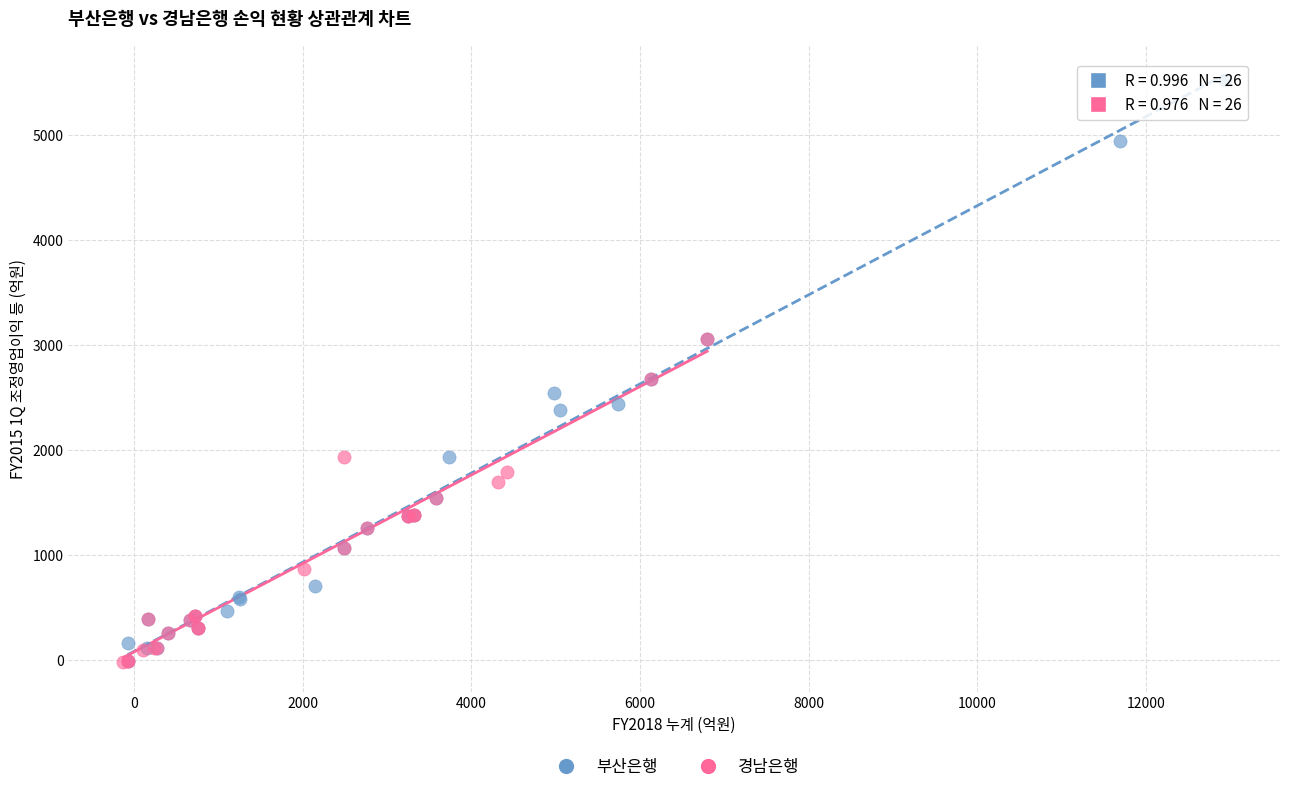

What are all the series names shown in the legend?

부산은행, 경남은행